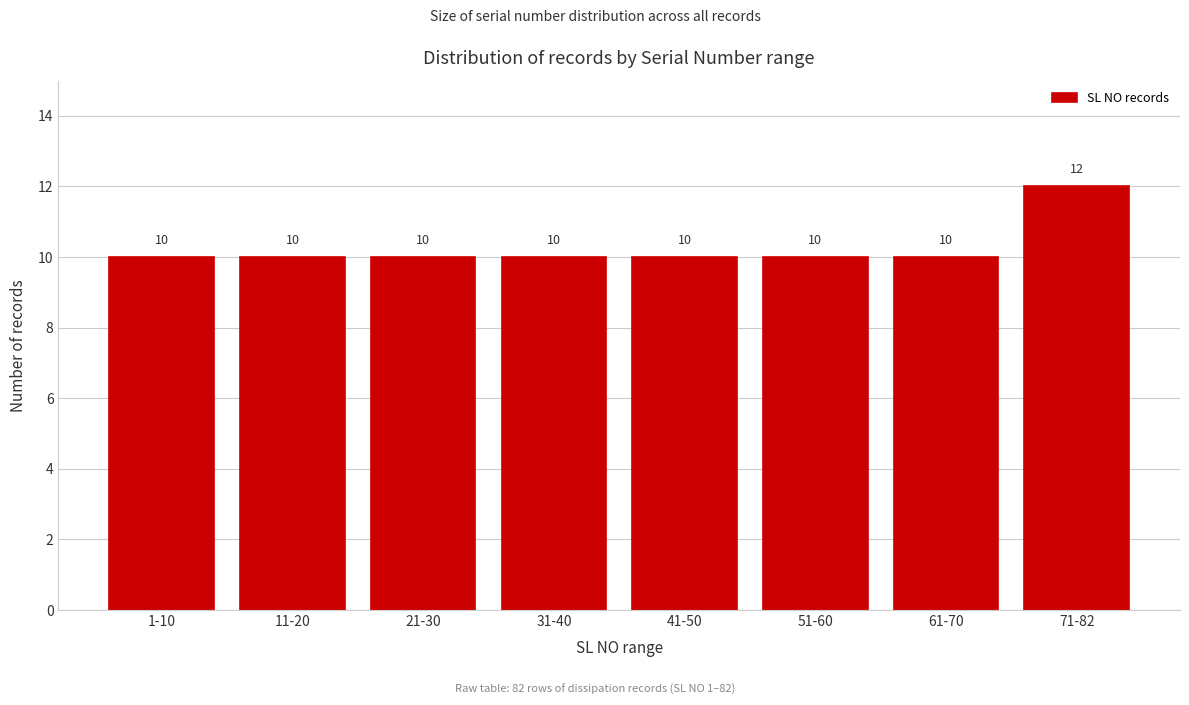

Reading right to left, extract all data points from this chart.

71-82=12	61-70=10	51-60=10	41-50=10	31-40=10	21-30=10	11-20=10	1-10=10